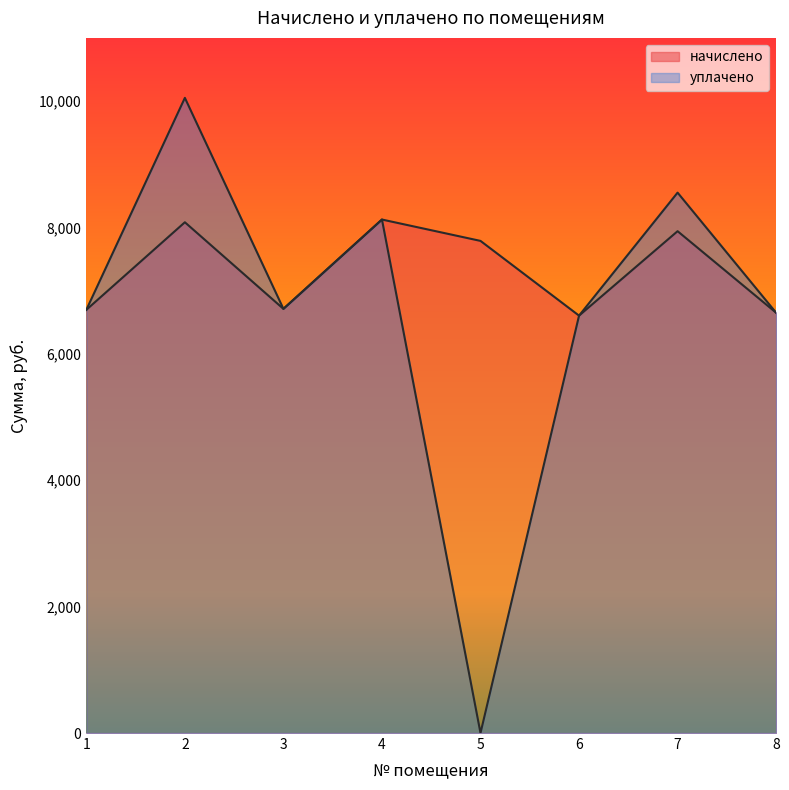

True or false: начислено has a value of 2254.9 at 7.

False